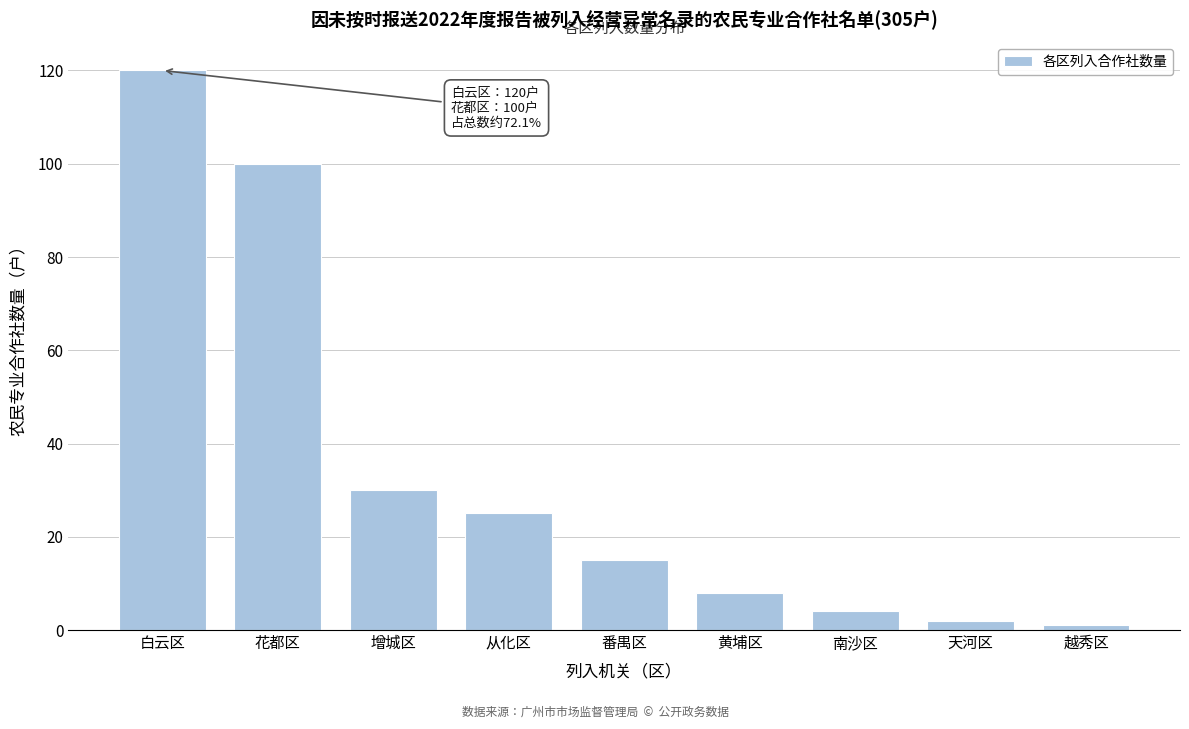

Reading left to right, transcribe all the data shown in this chart.

白云区=120	花都区=100	增城区=30	从化区=25	番禺区=15	黄埔区=8	南沙区=4	天河区=2	越秀区=1